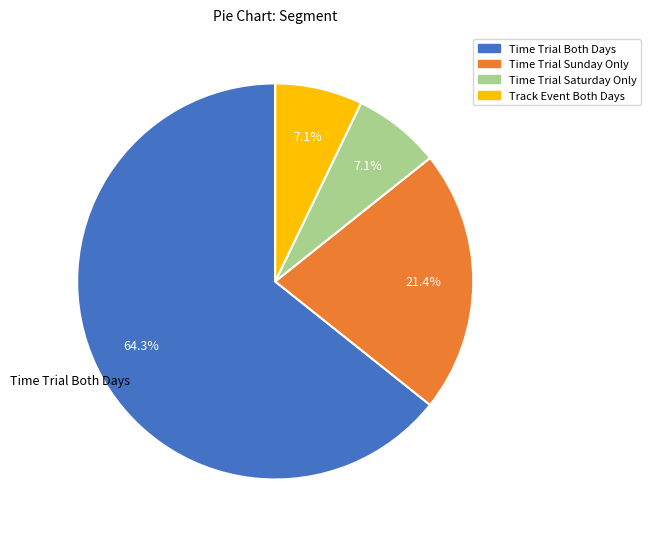

What is the largest slice in the pie chart?

Time Trial Both Days